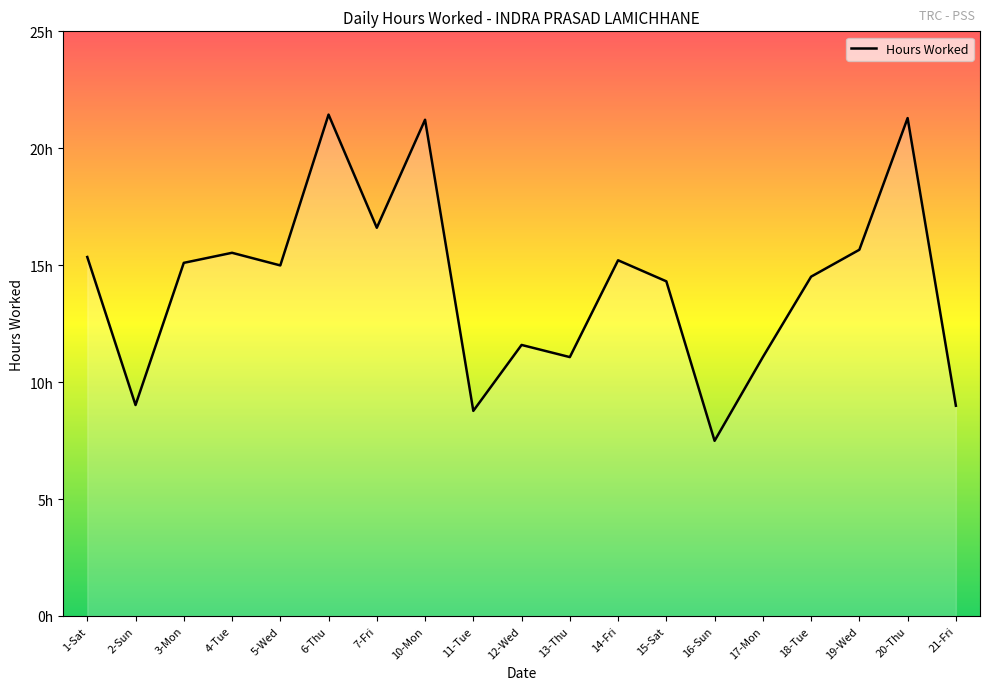

What is the change in value from 11-Tue to 14-Fri?

+6.4